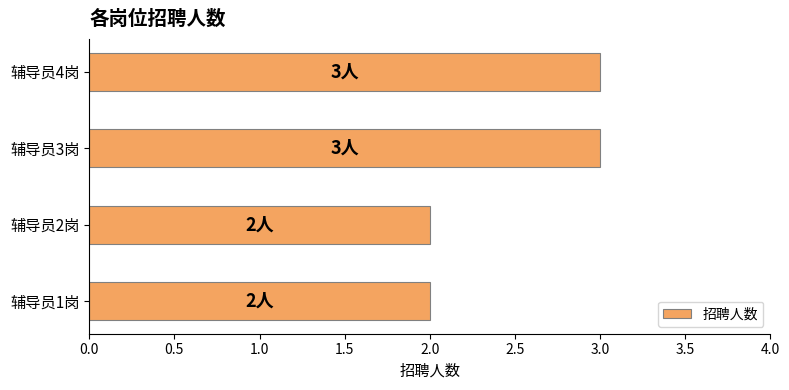

Reading bottom to top, extract all data points from this chart.

2	2	3	3